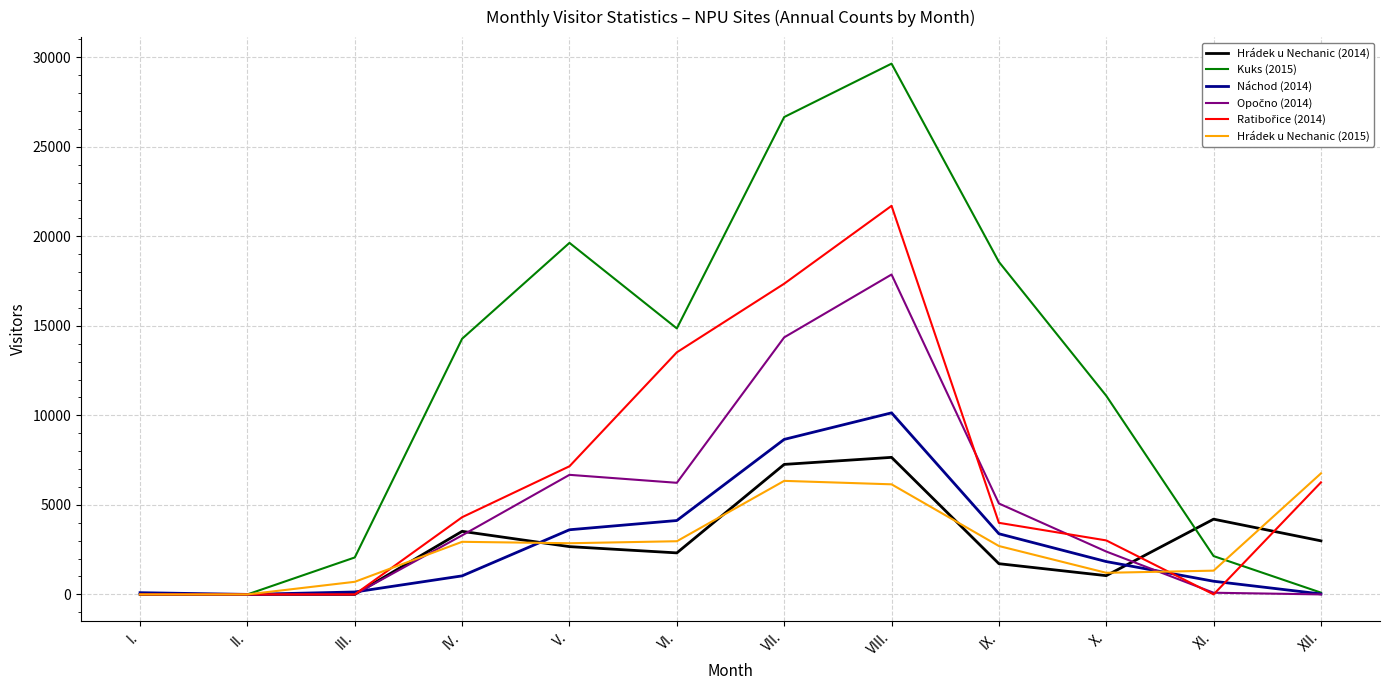

The value of Hrádek u Nechanic (2015) at VII. is 6340. True or false?

True